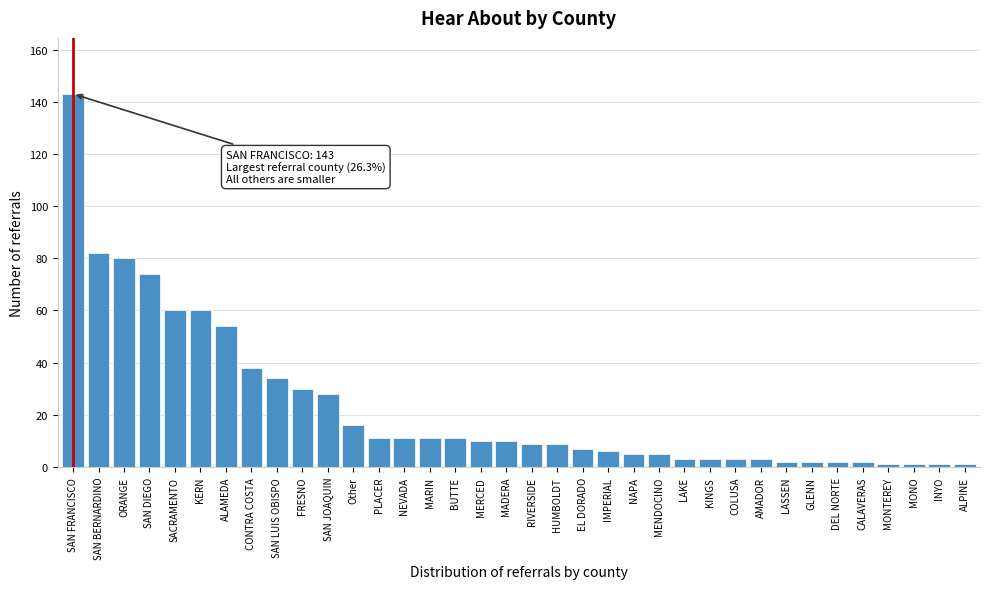

At which category does the chart reach its peak across all series?

SAN FRANCISCO